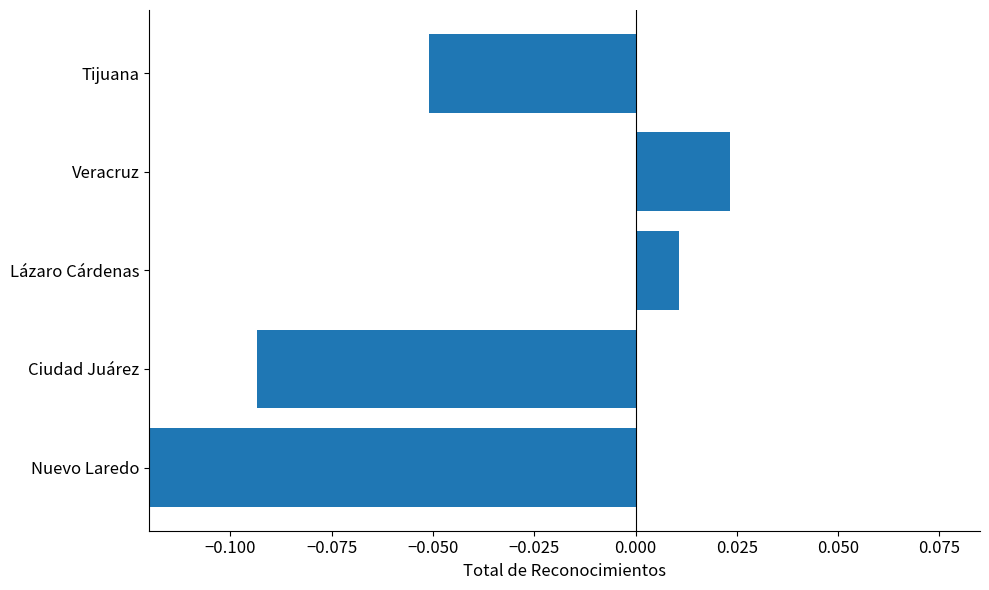

What is the difference between the maximum and minimum values?

0.3